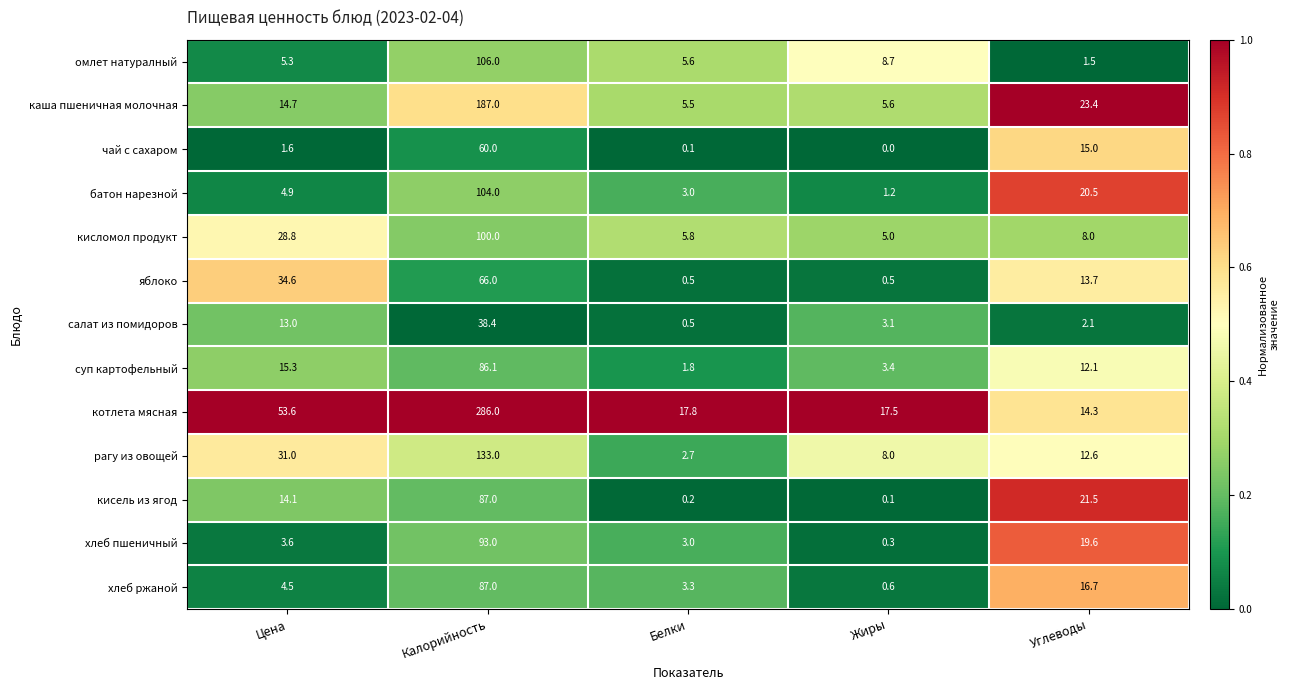

What is the difference between the maximum and minimum values in the салат из помидоров series?

37.9